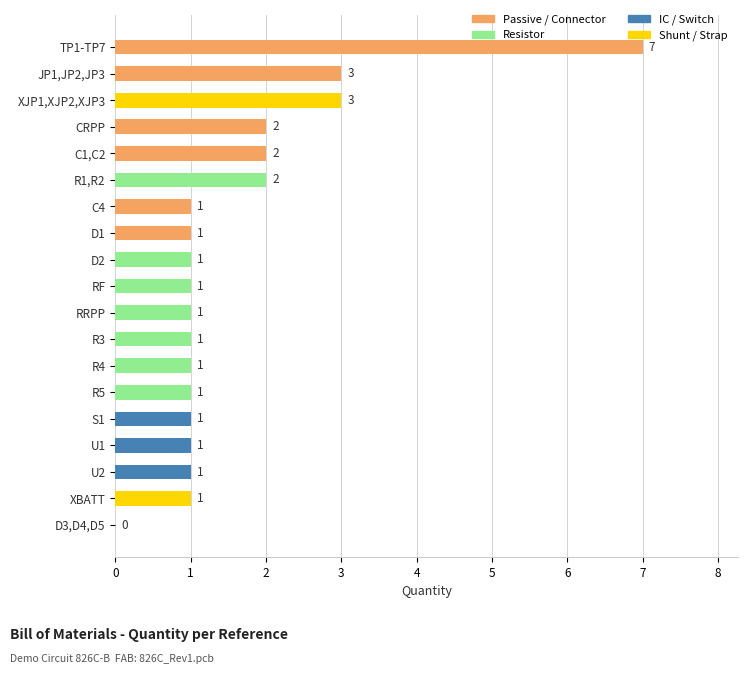

What is the ratio of the value at R1,R2 to the value at S1?

2.0